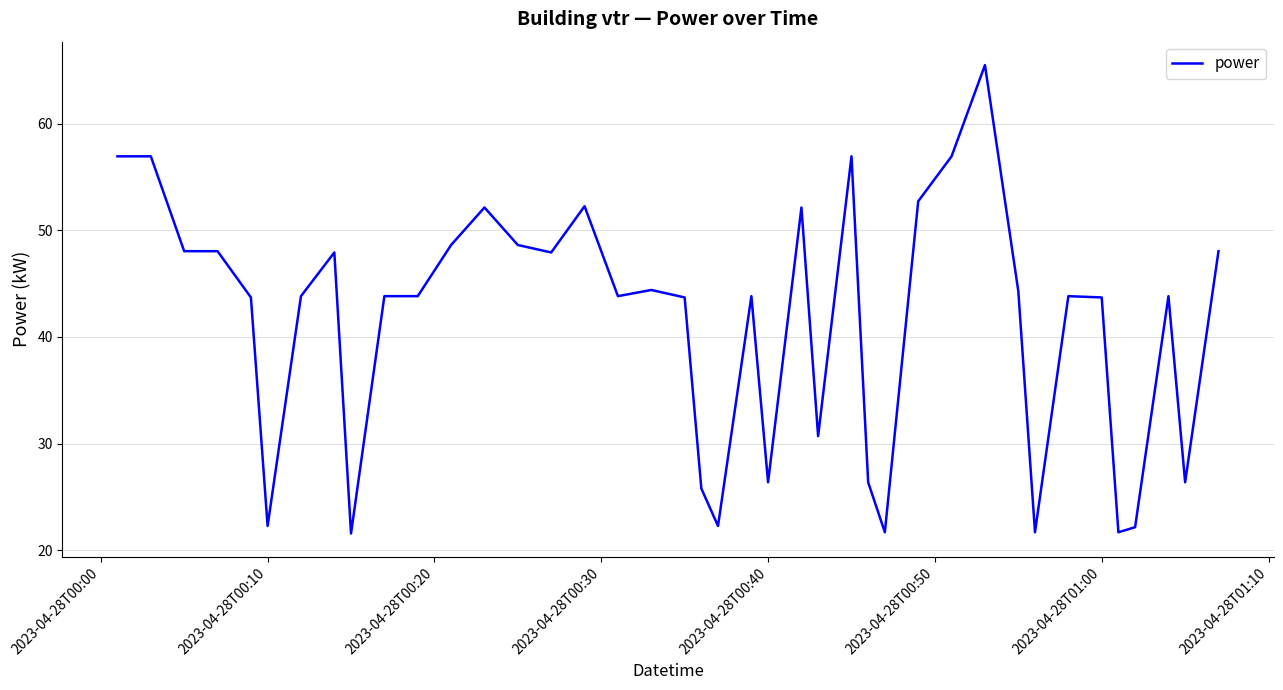

What is the maximum value shown in the chart?

65.5